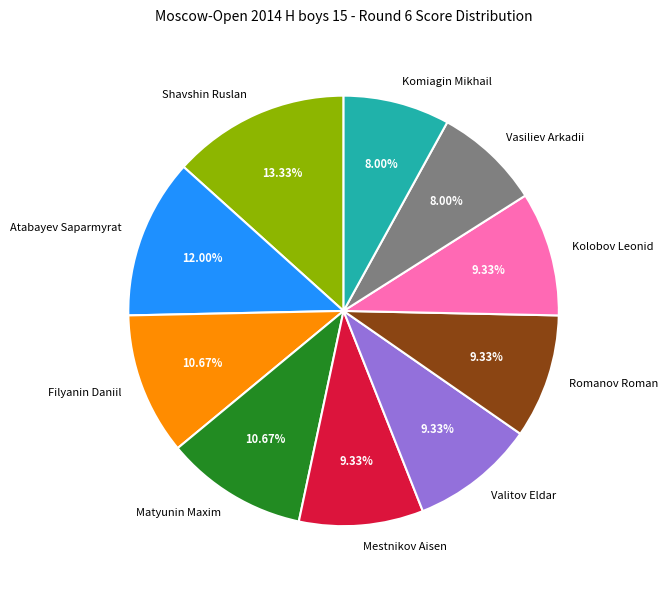

The Kolobov Leonid slice represents 18% of the pie. True or false?

False